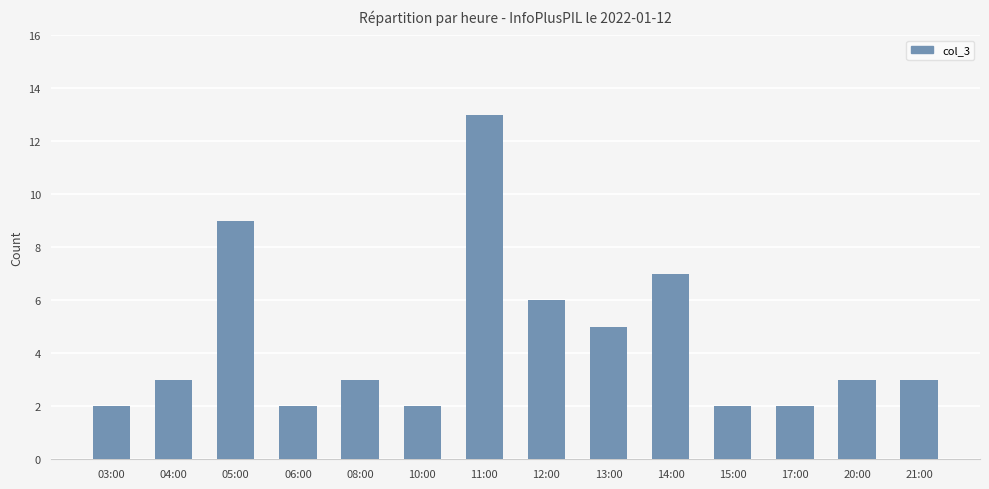

Is it true that the value at 08:00 is 4?

False